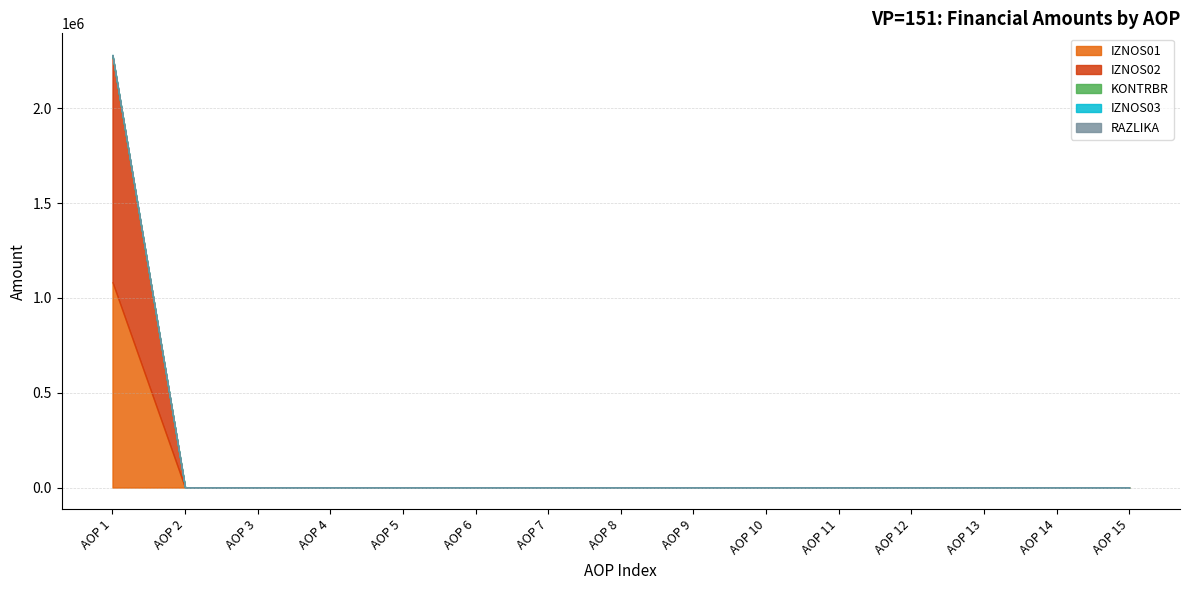

What is the greatest value displayed?

1194351.7